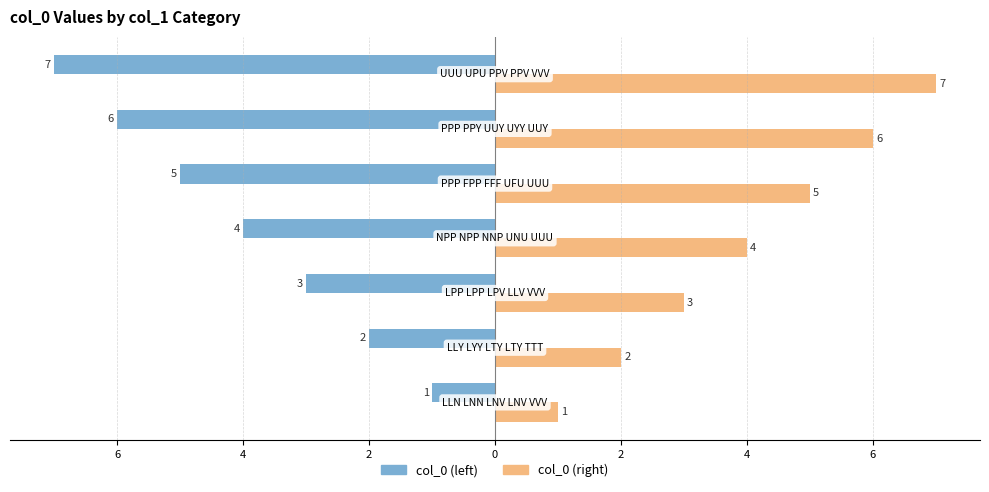

What are all the series names shown in the legend?

col_0 (left), col_0 (right)